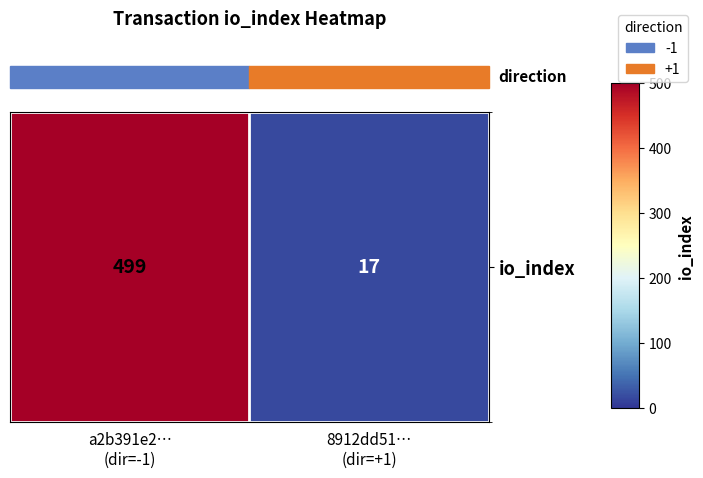

What is the sum of all values?

516